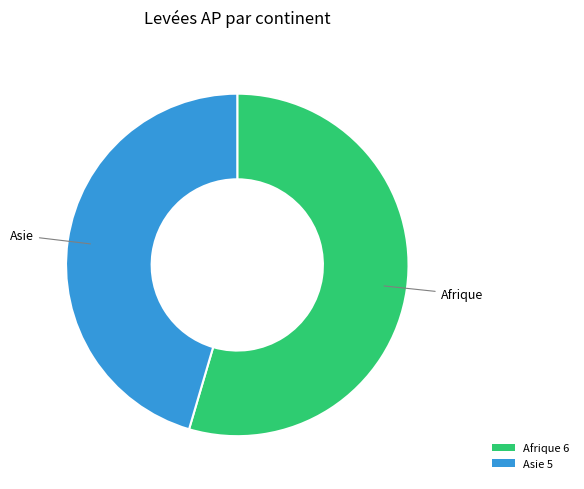

Rank the categories by value from highest to lowest.

Afrique 6, Asie 5